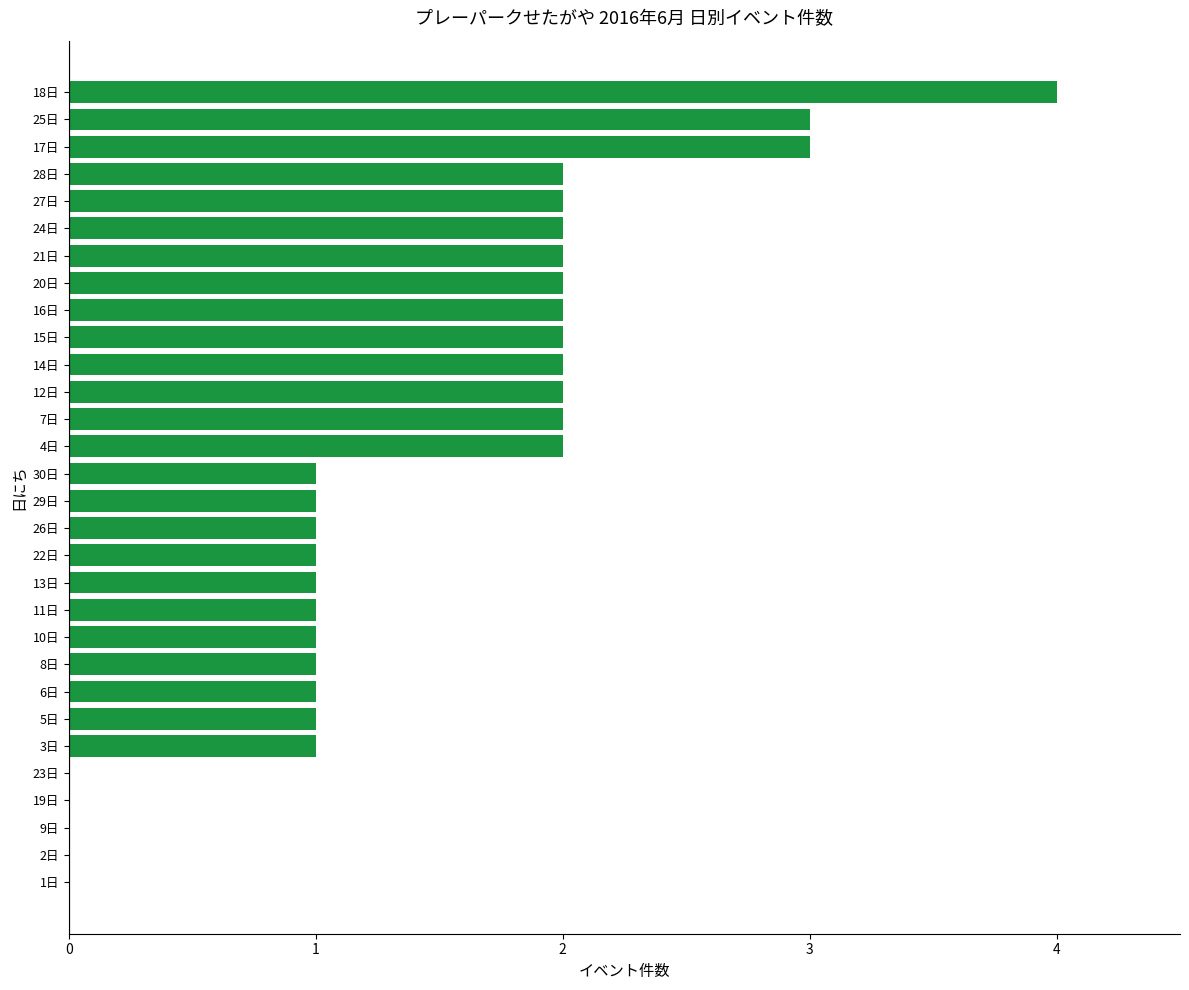

Are the bars horizontal?

Yes